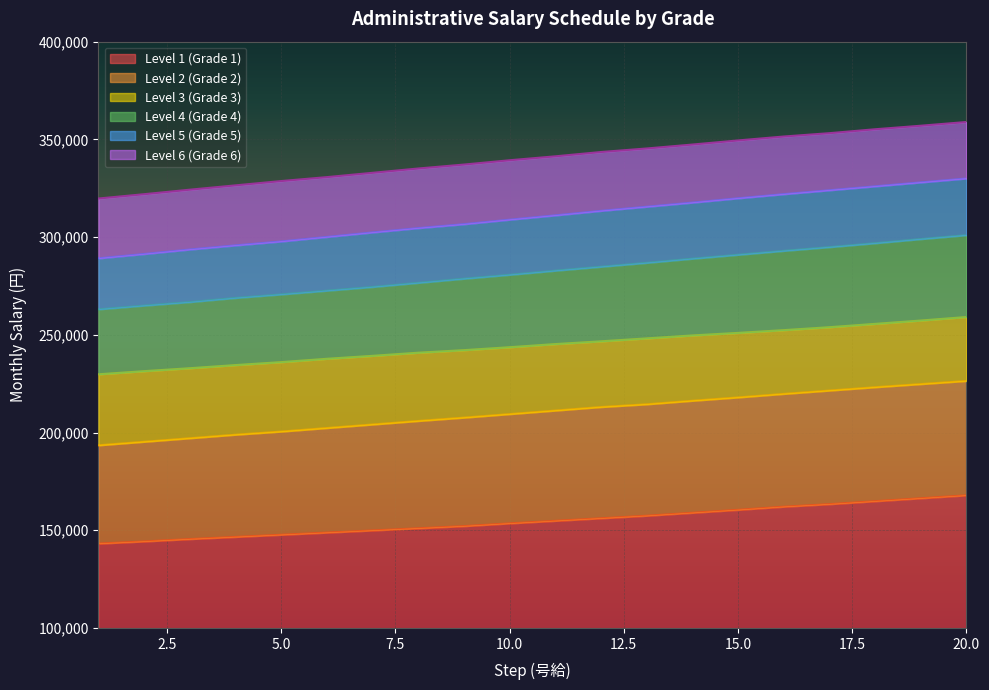

At how many categories does at least one series exceed 315551?

20